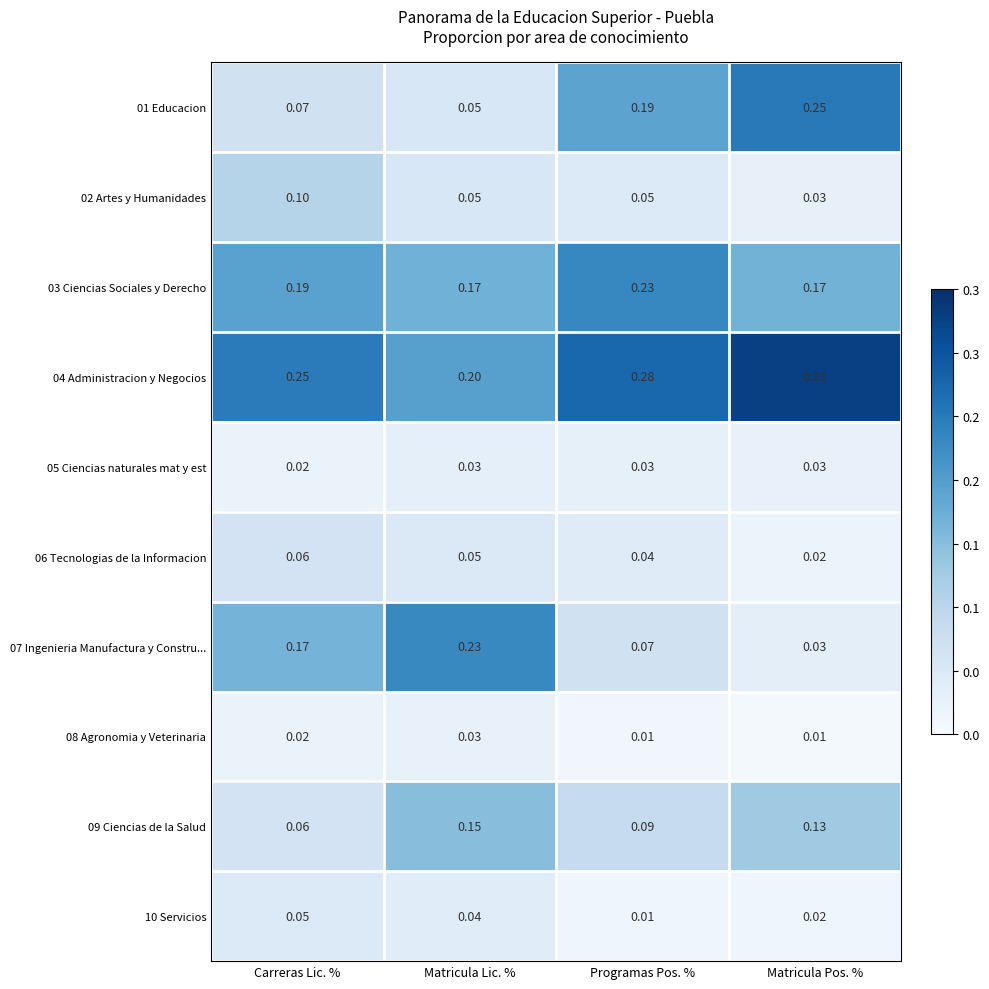

At which label does 04 Administracion y Negocios reach its peak?

Matricula Pos. %